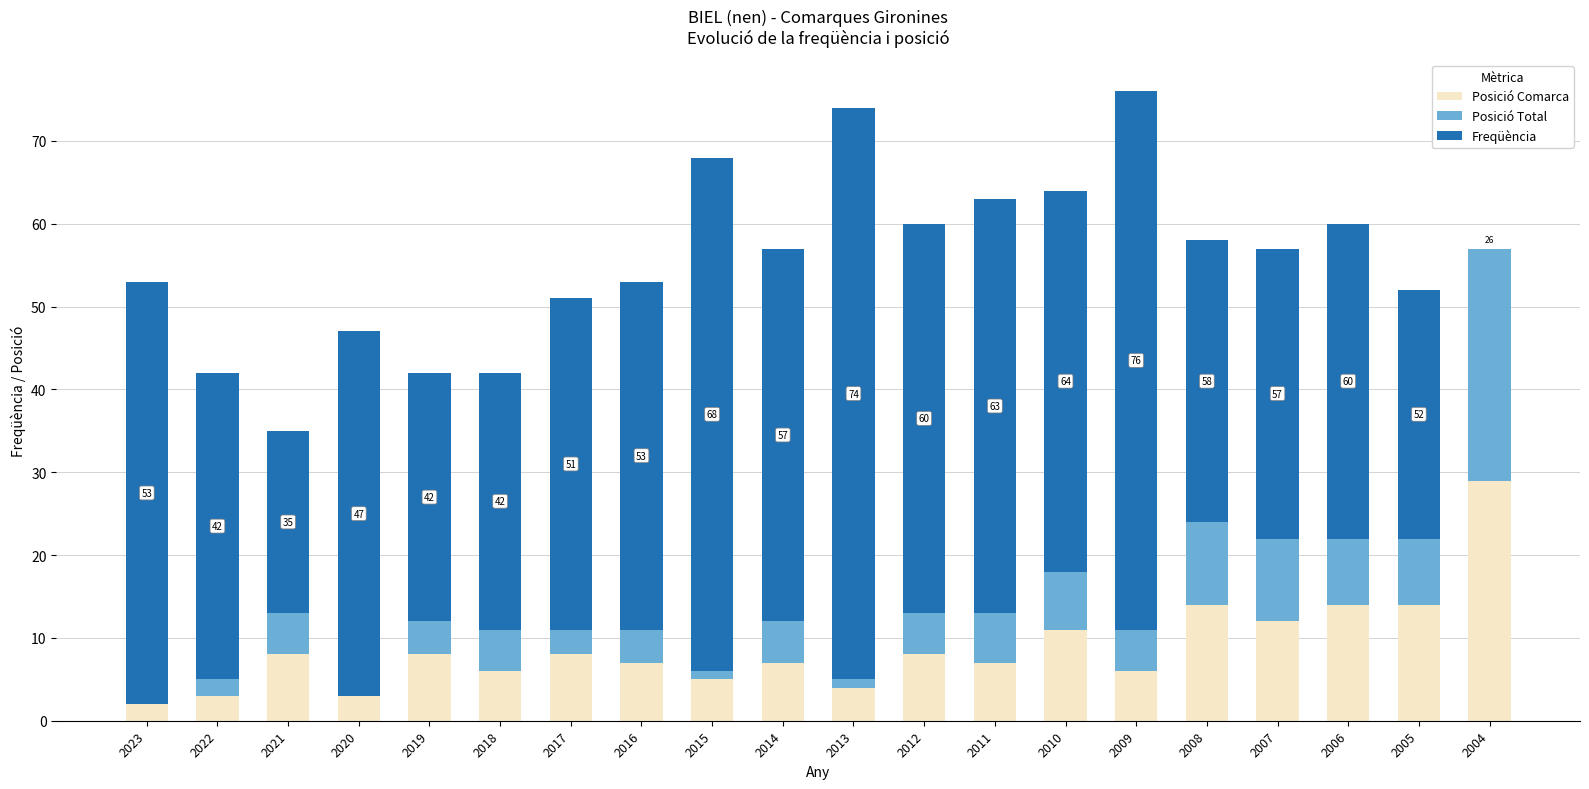

What is the total value across all series at 2005?

52